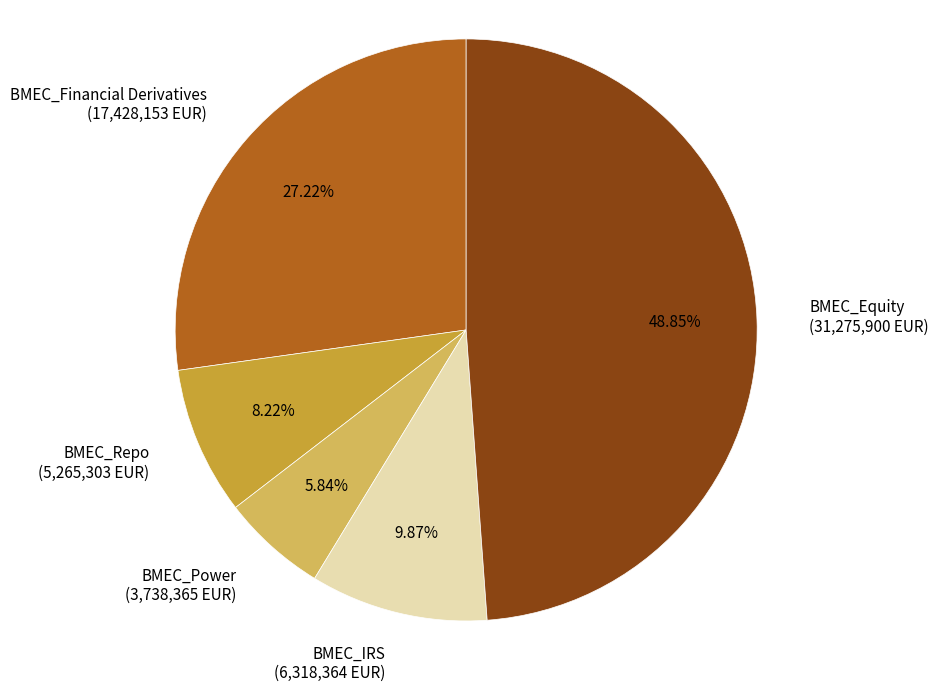

What is the total percentage of BMEC_IRS and BMEC_Financial Derivatives?

37.1%